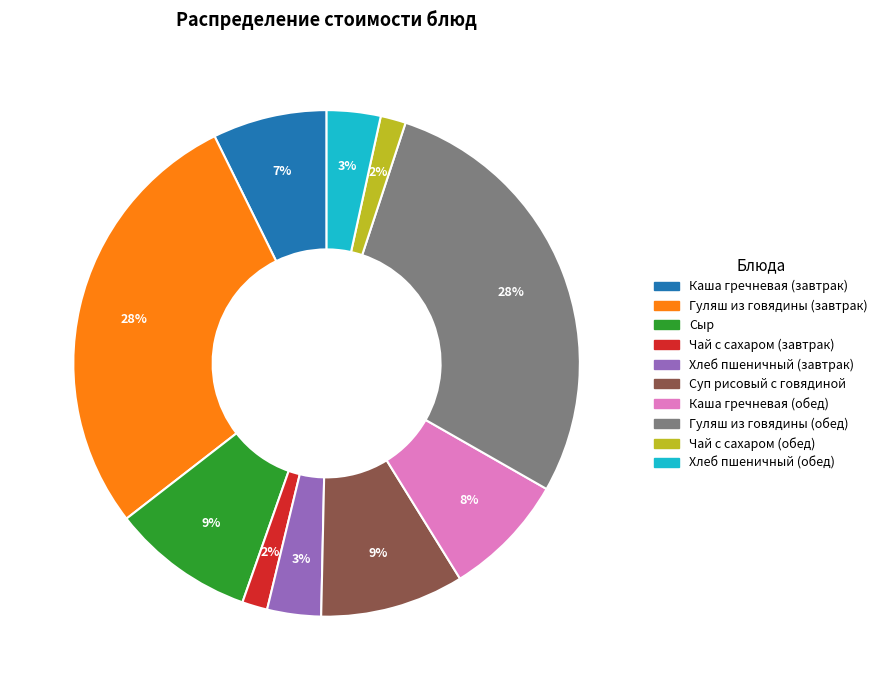

Which has a higher value, Гуляш из говядины (завтрак) or Суп рисовый с говядиной?

Гуляш из говядины (завтрак)